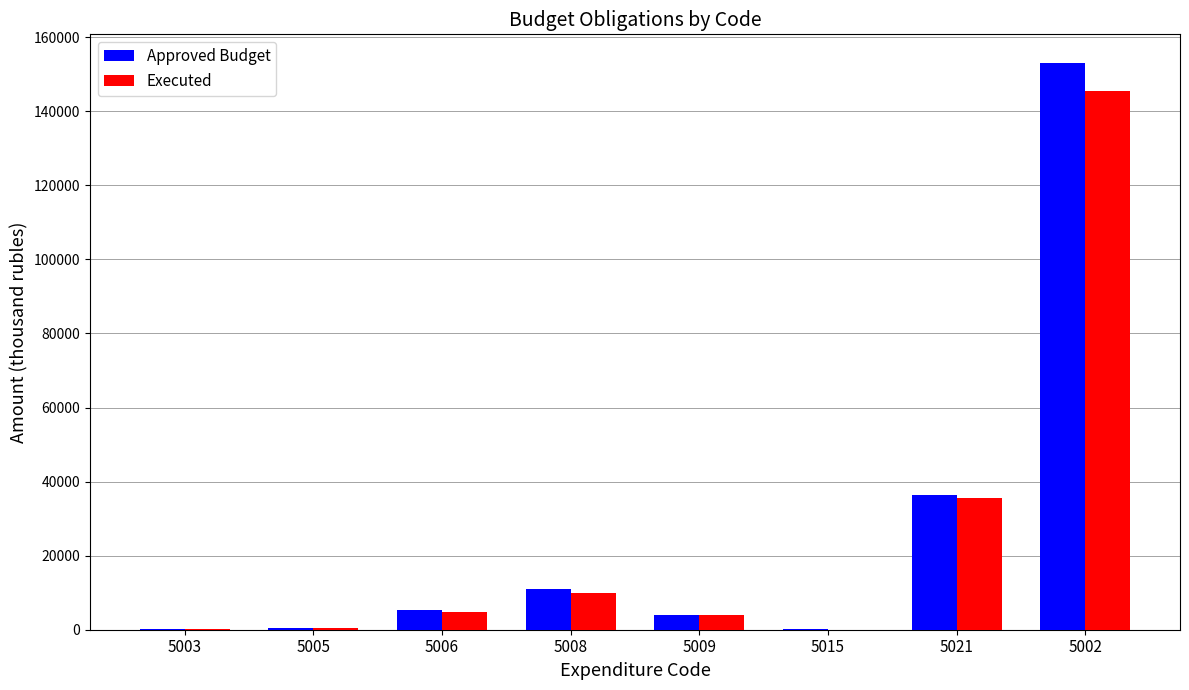

Which series has the widest spread of values?

Approved Budget